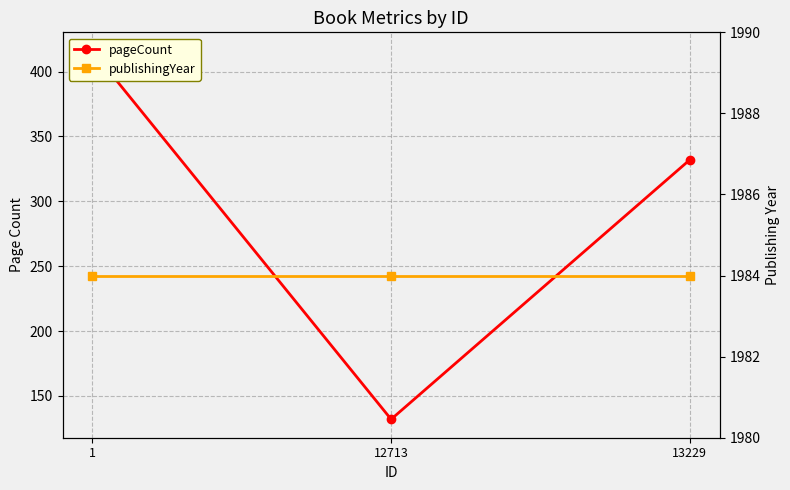

What is the minimum value shown in the chart?

132